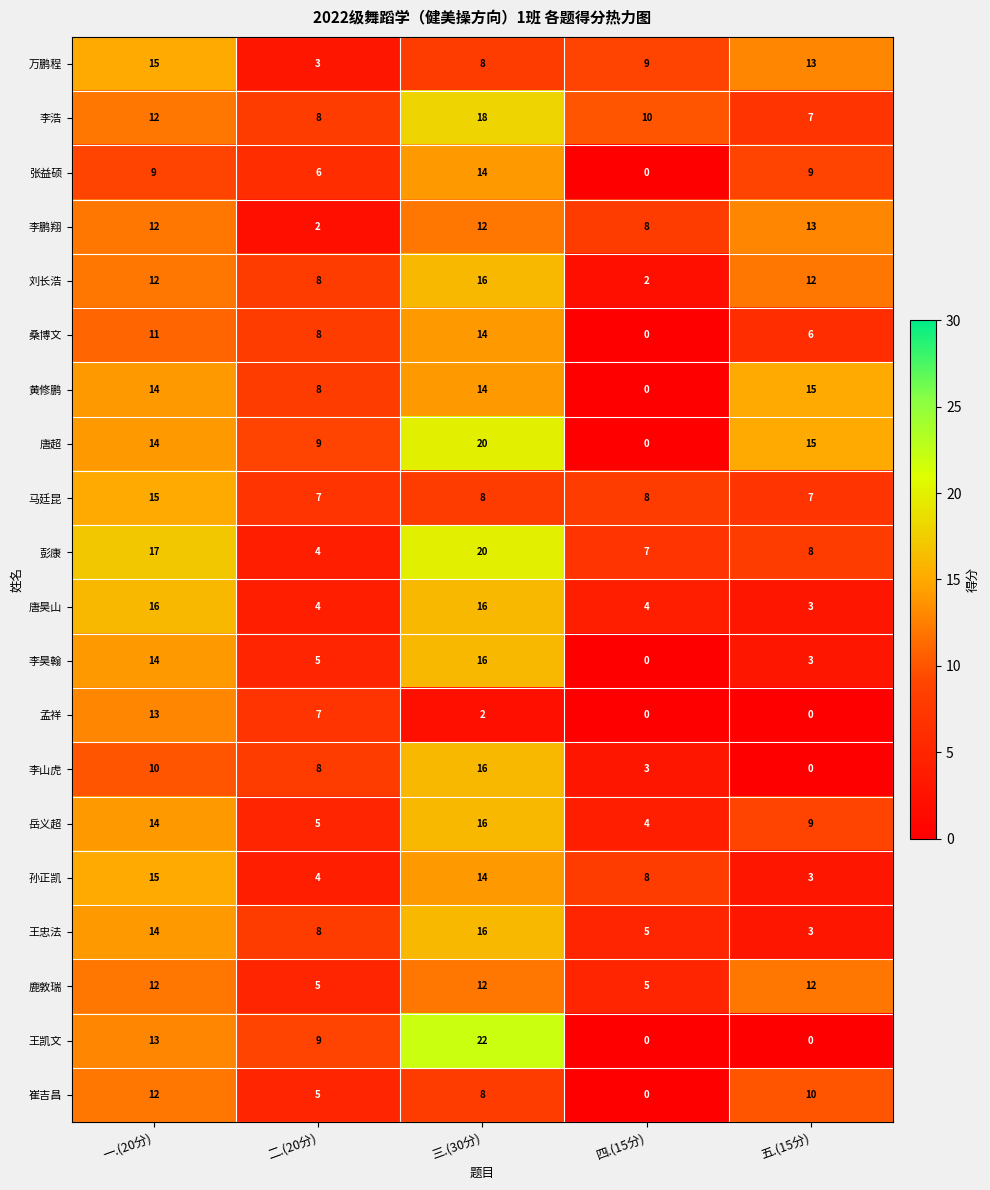

True or false: 刘长浩 has a value of 1 at 四.(15分).

False